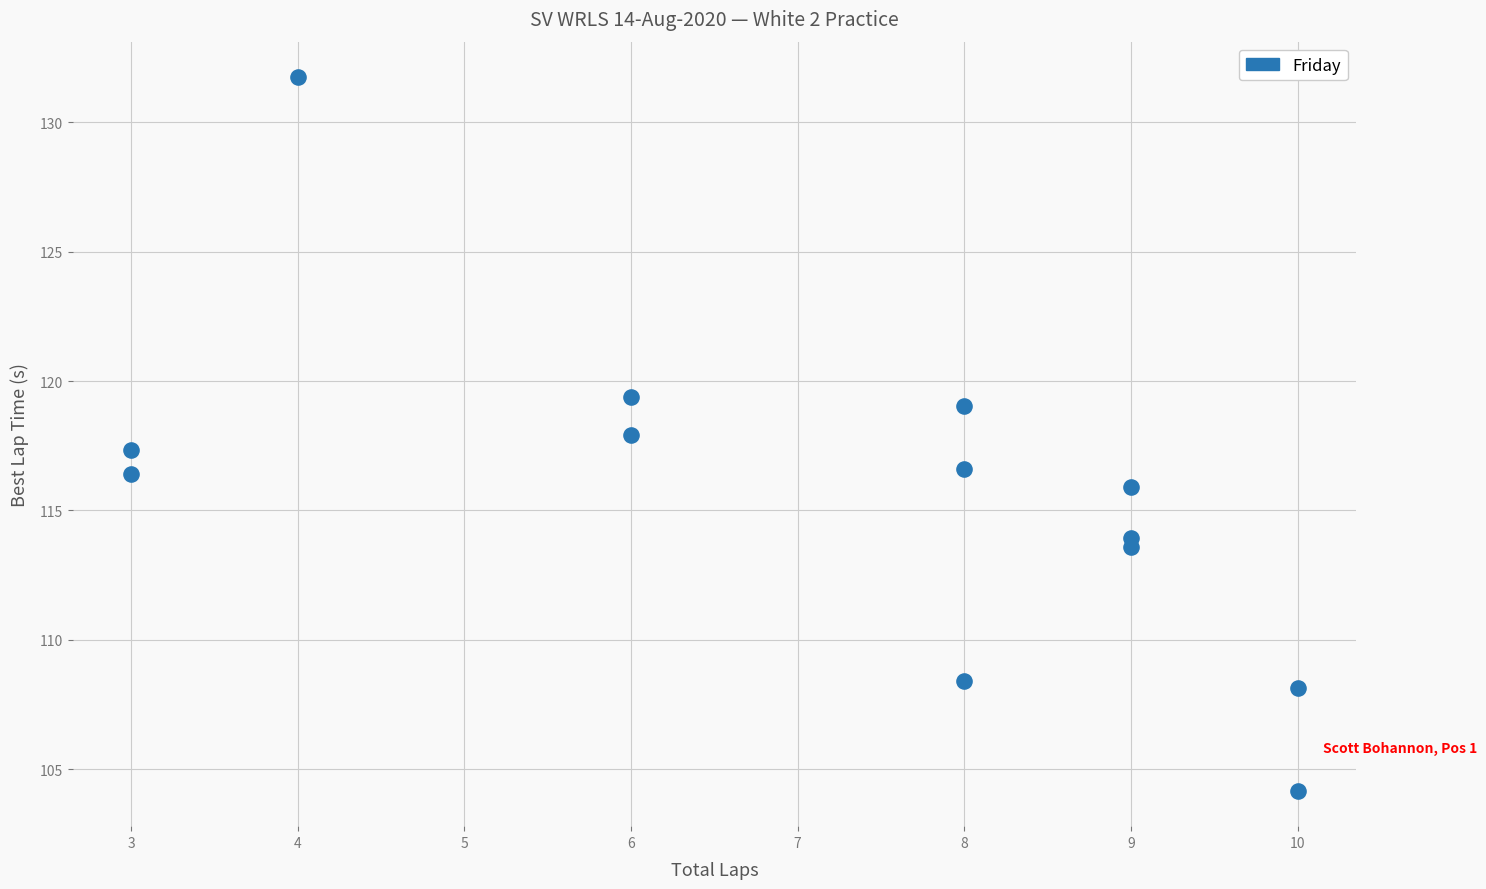

What is the range of X values (max minus min)?

7.0